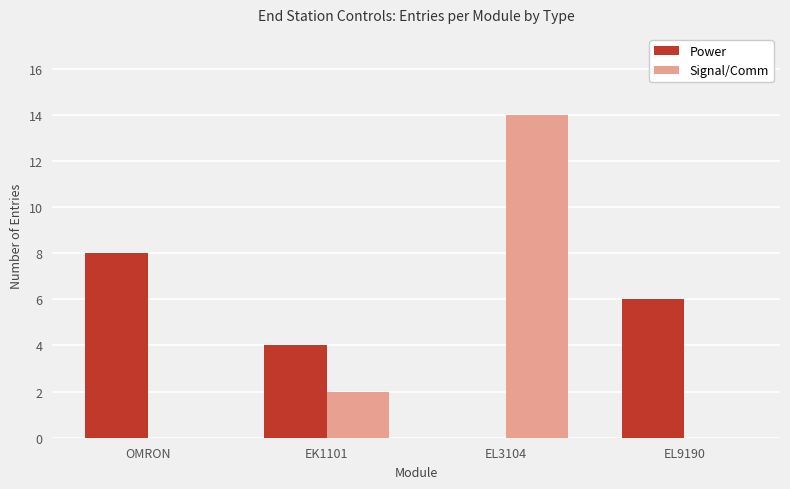

What is the sum of the Signal/Comm values at EK1101 and EL9190?

2